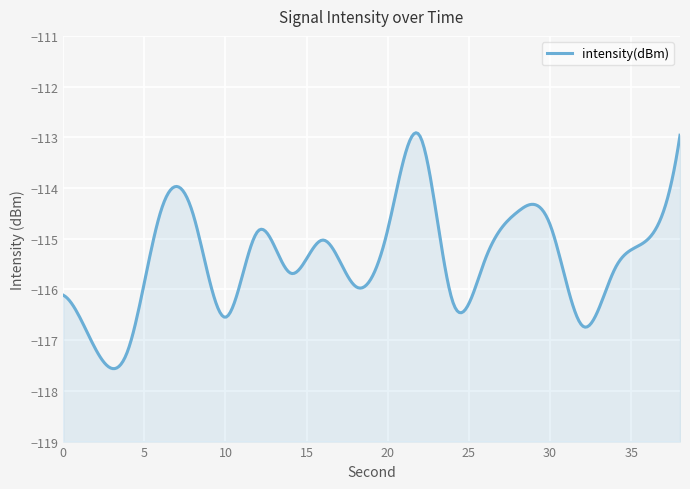

Reading left to right, list all the values displayed in this chart.

-116.1	-117.2	-117.2	-114.5	-114.5	-116.5	-114.8	-115.7	-115.0	-115.9	-114.8	-113.0	-116.2	-115.4	-114.5	-114.7	-116.7	-115.6	-115.0	-113.0